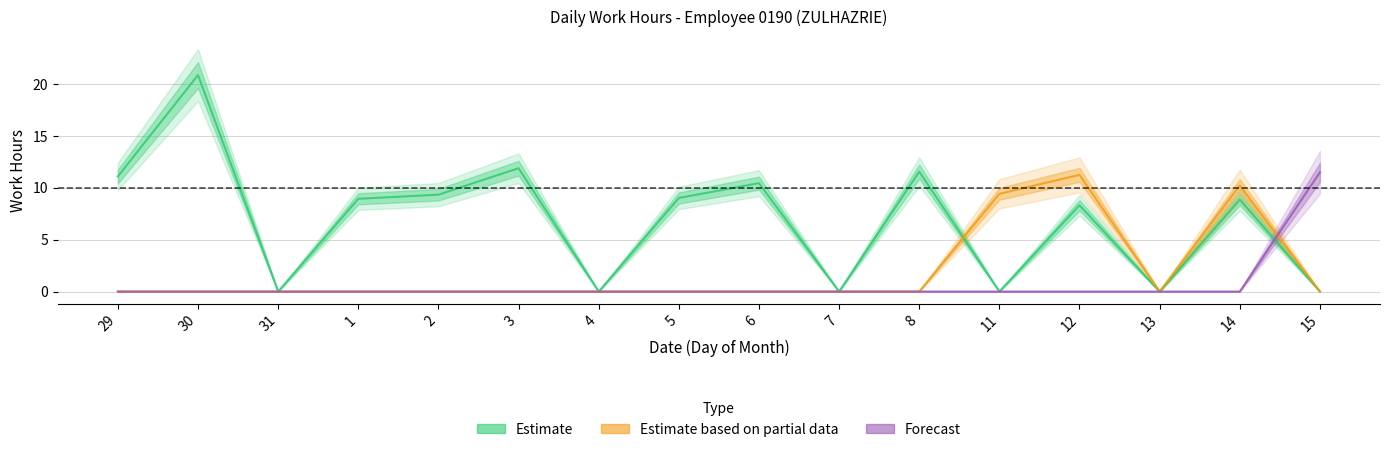

The Estimate based on partial data series shows 0.0 at 8. True or false?

True